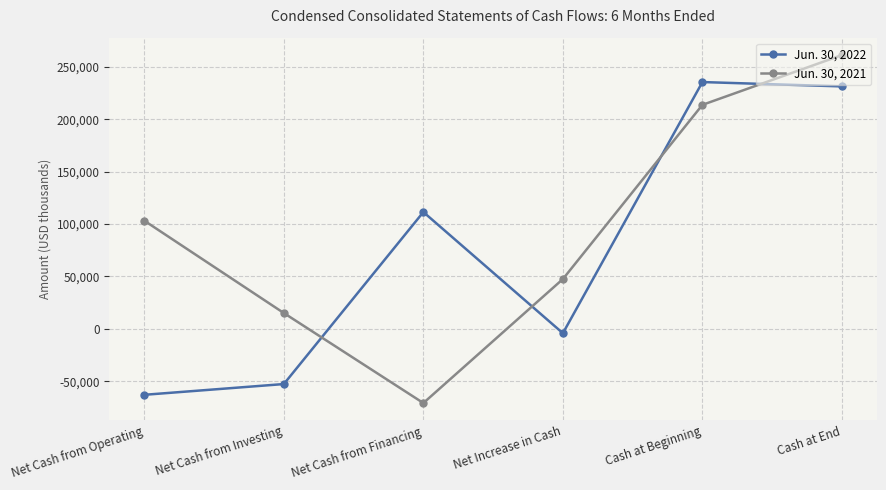

Reading left to right, extract all data points from this chart.

Jun. 30, 2022: -62971	-52702	111515	-4158	235625	231467
Jun. 30, 2021: 103264	15097	-70834	47527	213868	261395